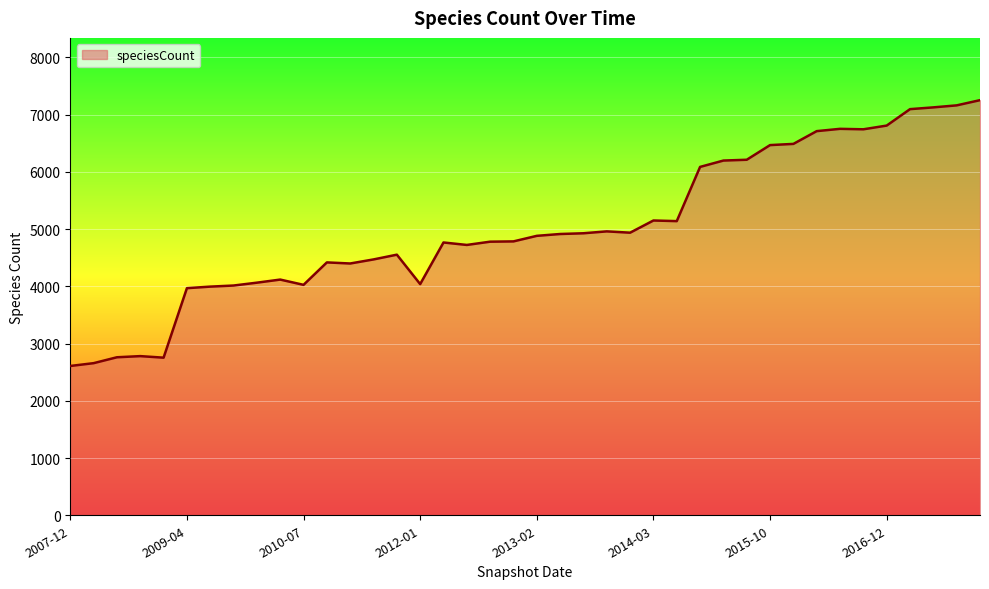

What is the difference between the maximum and minimum values?

4643